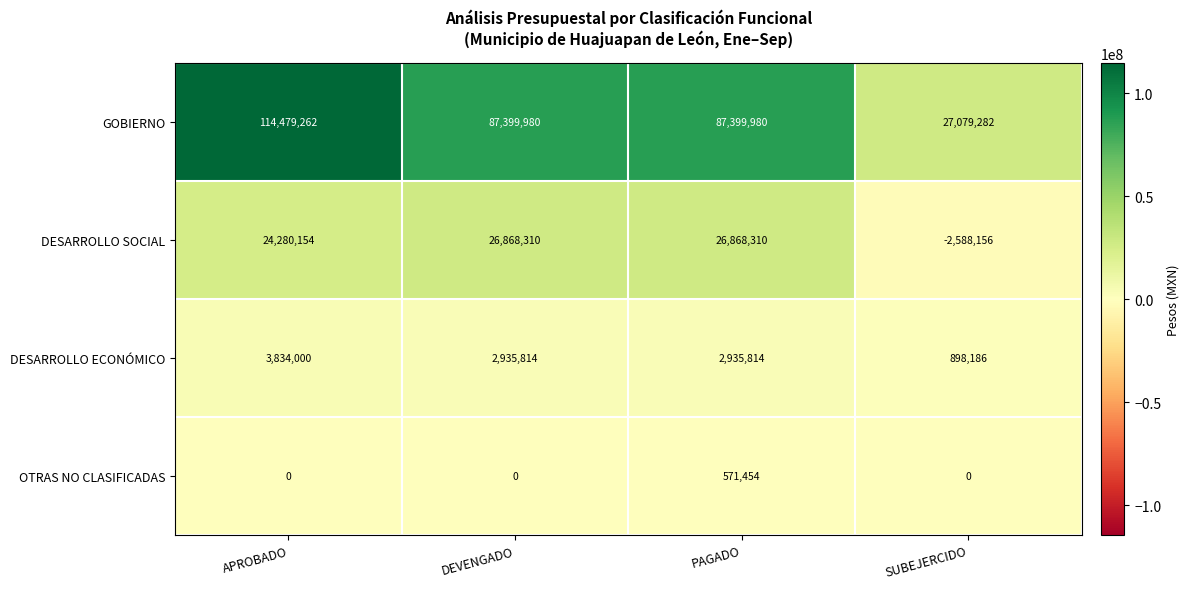

What is the greatest value displayed?

114479262